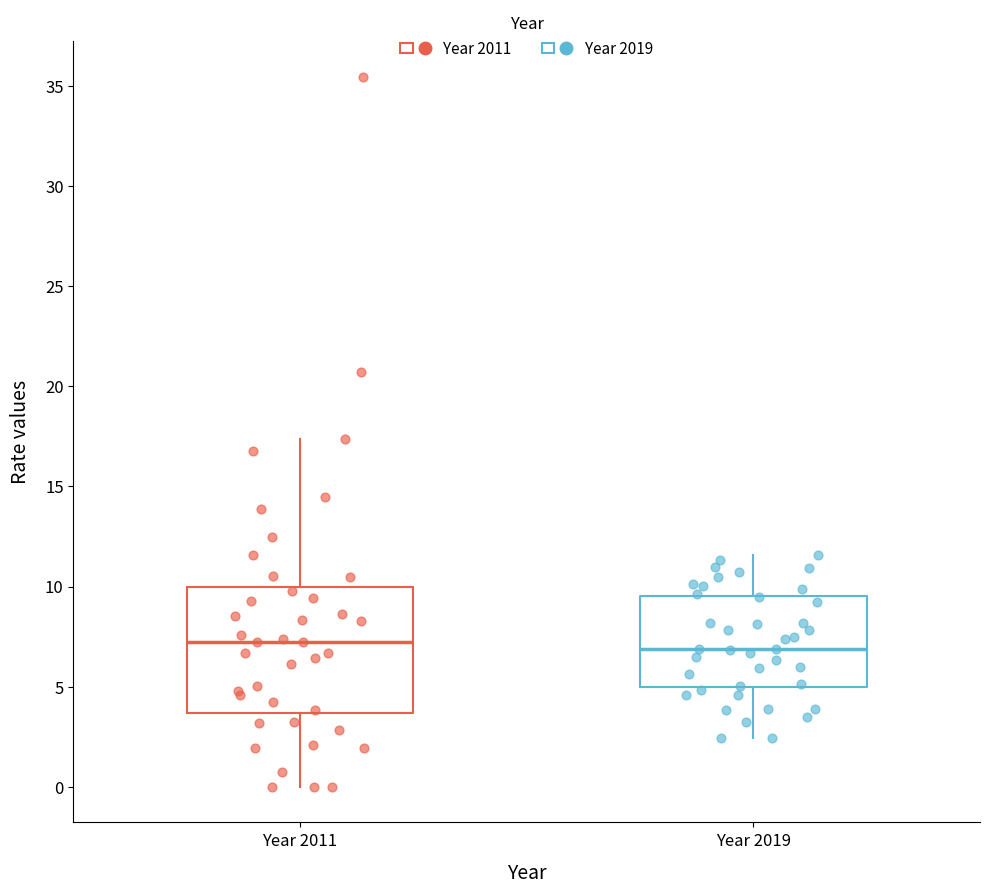

Which box is the tallest, from its lower edge to its upper edge?

Year 2011